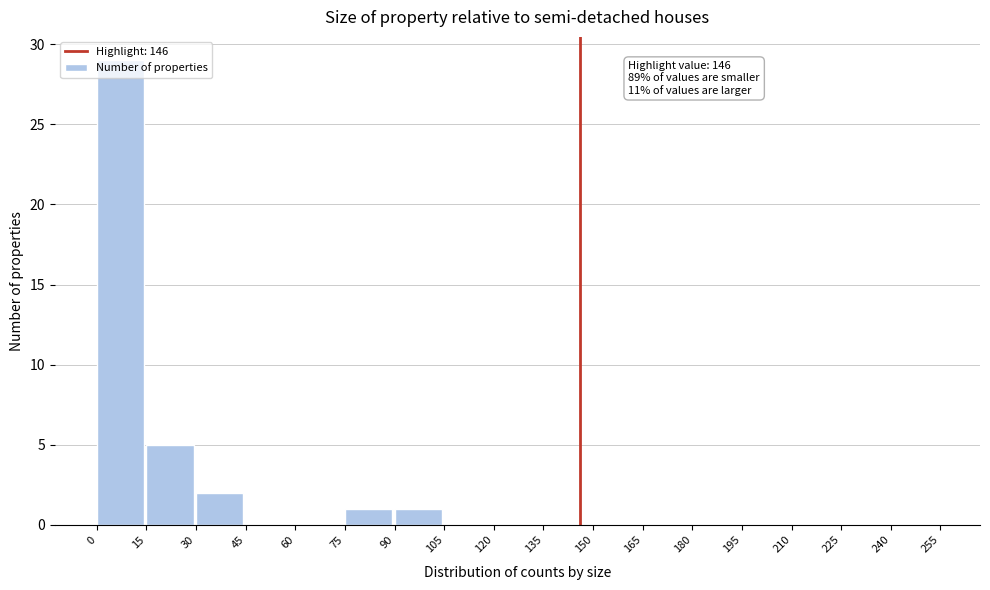

Which range on the x-axis has the tallest bar?

0 to 15